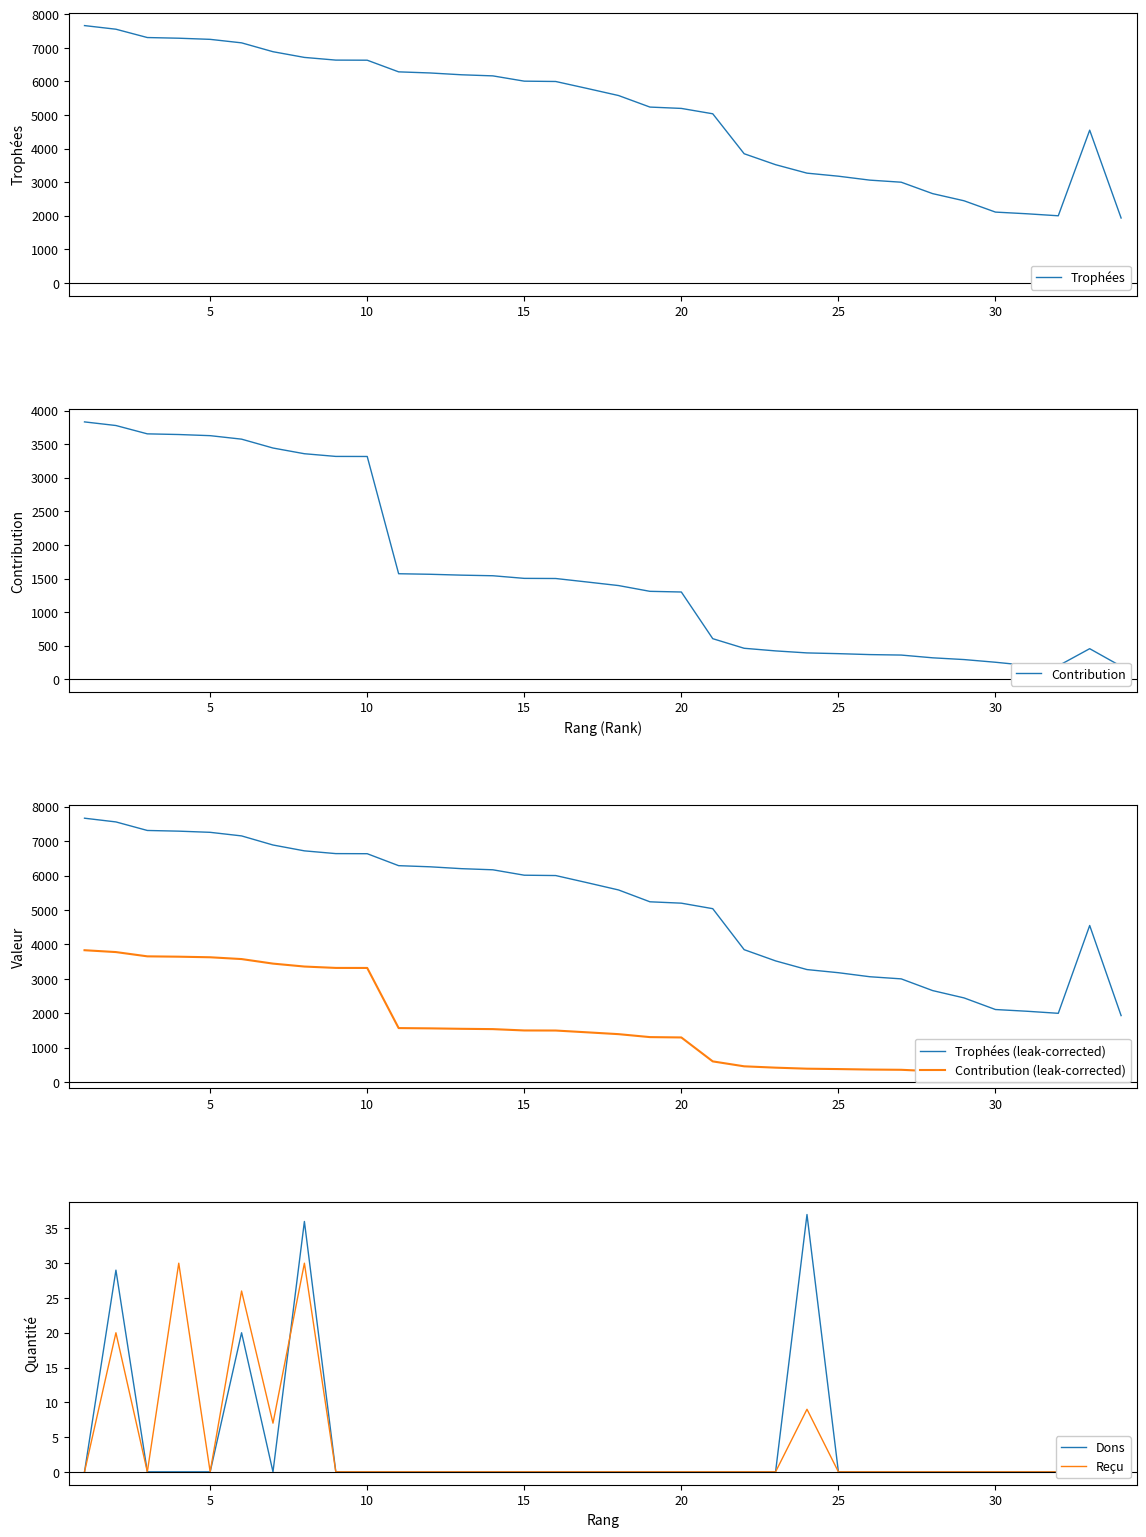

The Trophées (leak-corrected) series shows 3179 at 25. True or false?

True